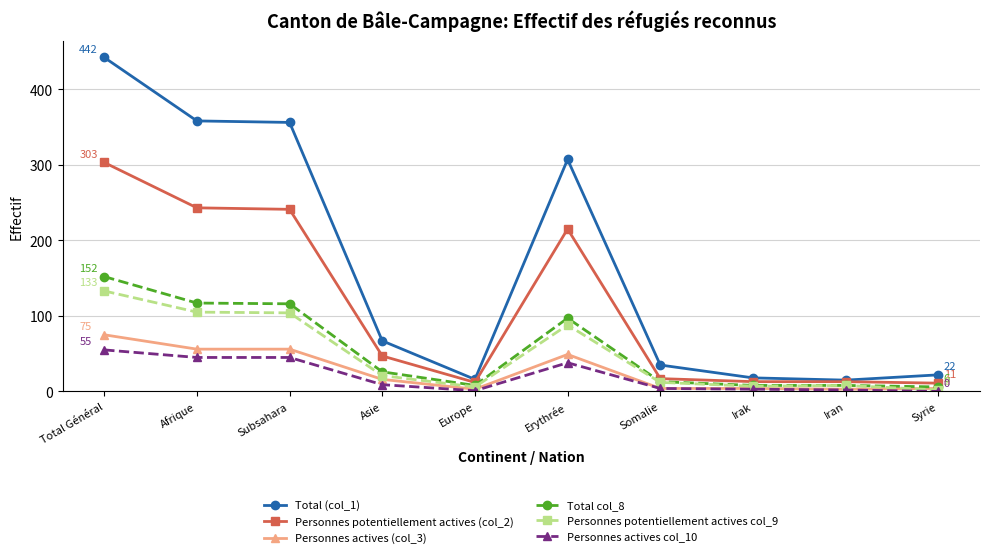

Is this an area chart (filled region under the line)?

No